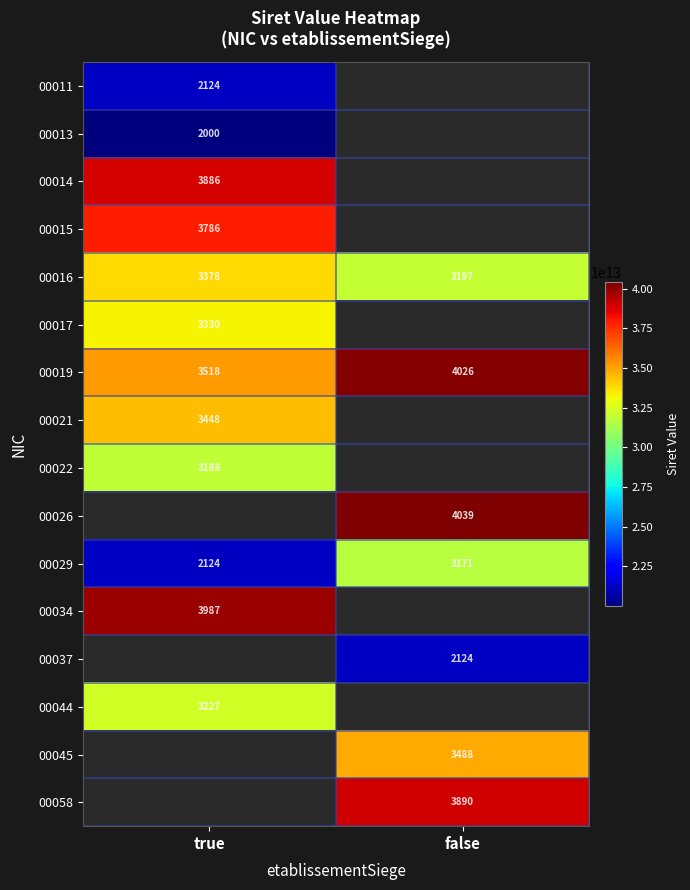

Is the value of 00017 at true greater than the value of 00021 at true?

No